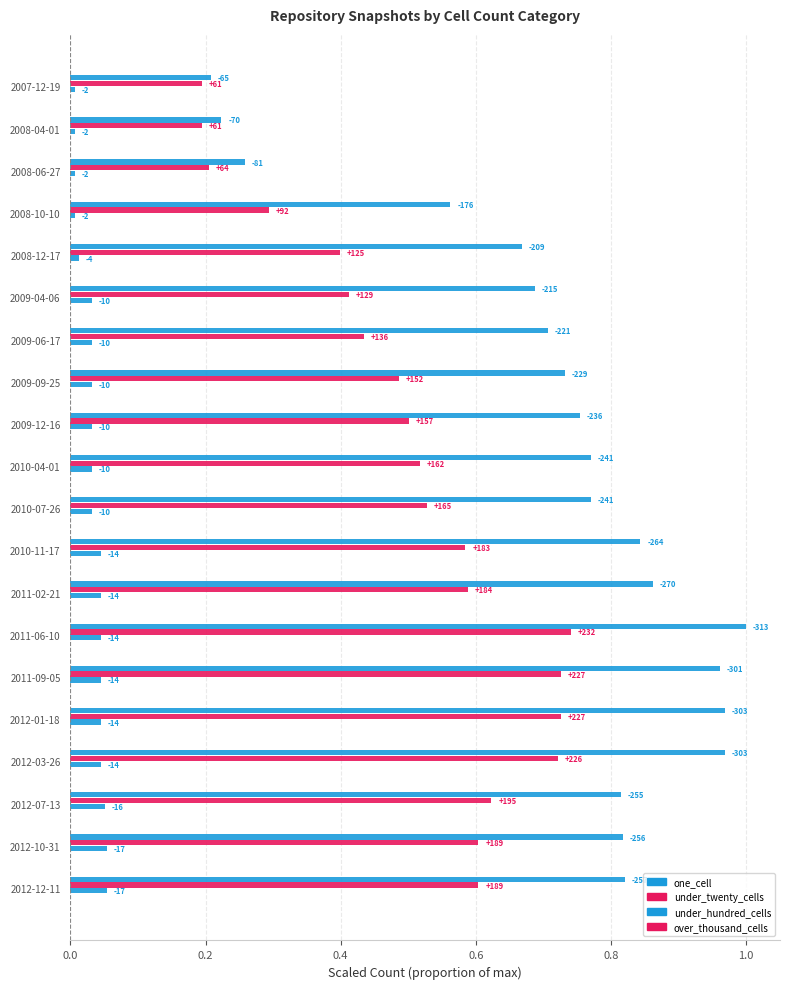

What are all the series names shown in the legend?

one_cell, under_twenty_cells, under_hundred_cells, over_thousand_cells